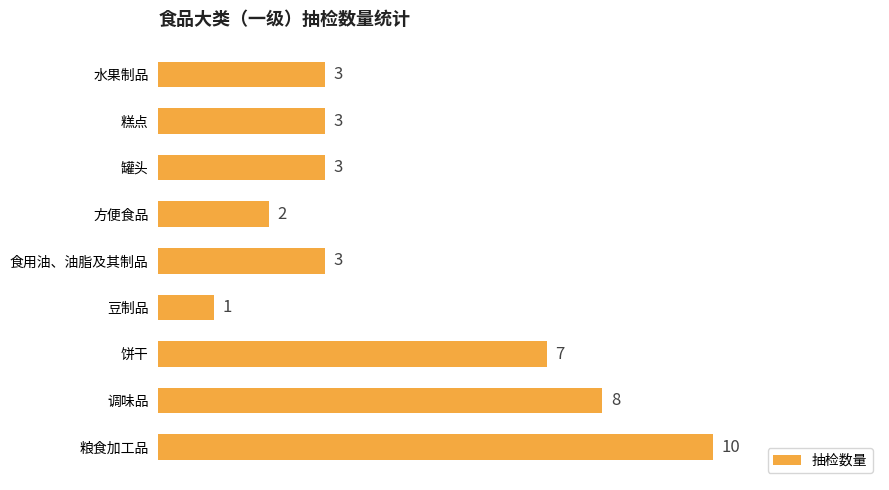

Which label corresponds to the smallest value in the chart?

豆制品